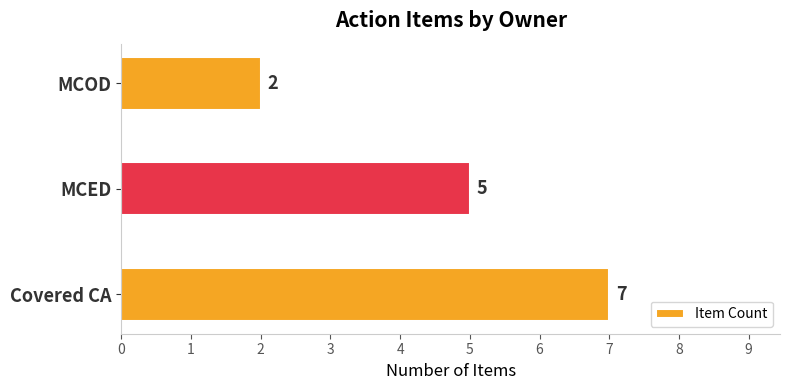

Is it true that the value at Covered CA is 10?

False